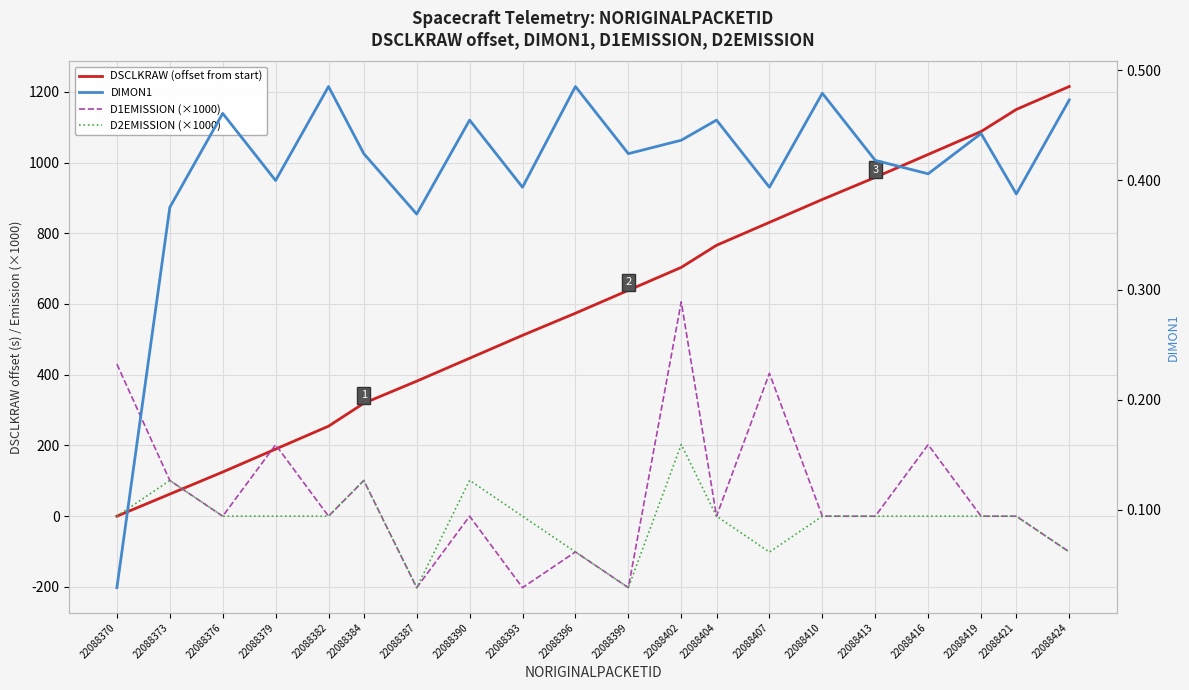

At which label does DSCLKRAW (offset from start) first exceed 638?

22088399